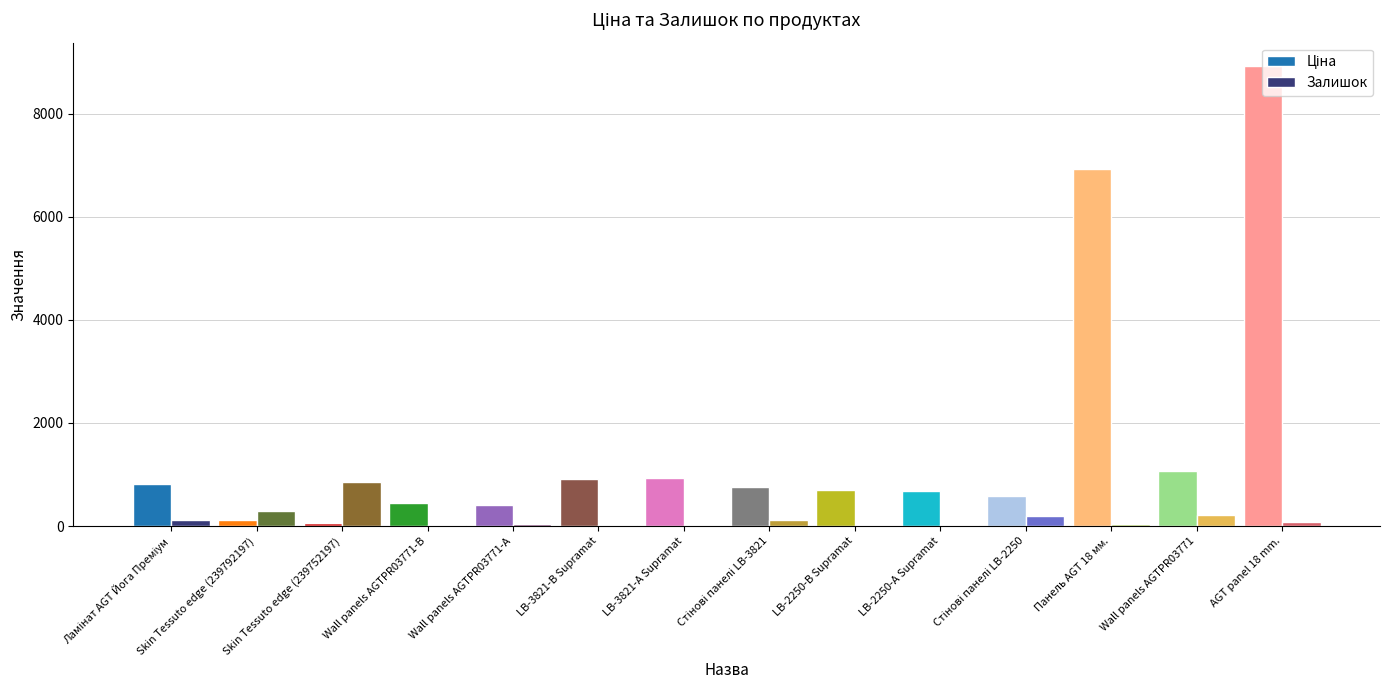

At which category is the sum across all series the highest?

AGT panel 18 mm.